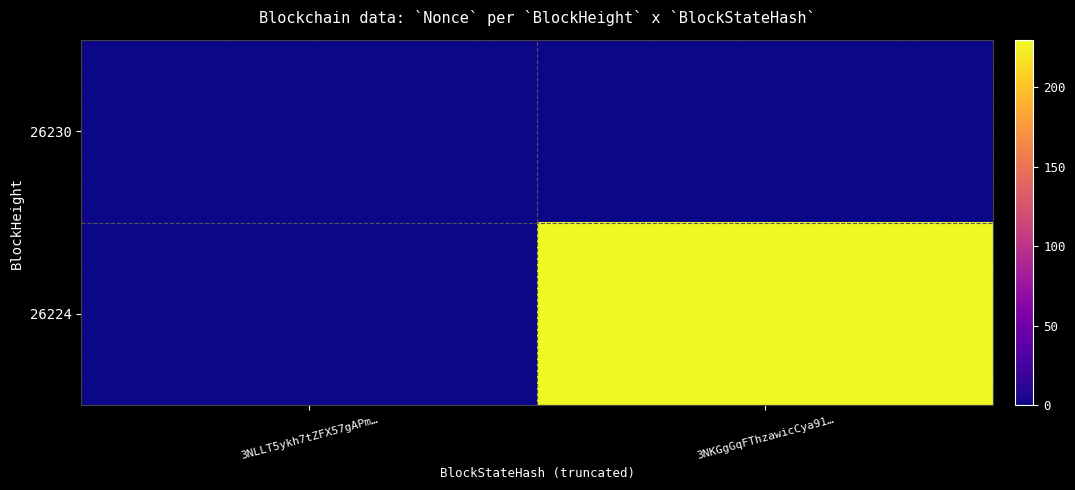

Reading left to right, extract all data points from this chart.

26230: 3NLLT5ykh7tZFX57gAPm…=0	3NKGgGqFThzawicCya91…=0
26224: 3NLLT5ykh7tZFX57gAPm…=0	3NKGgGqFThzawicCya91…=230